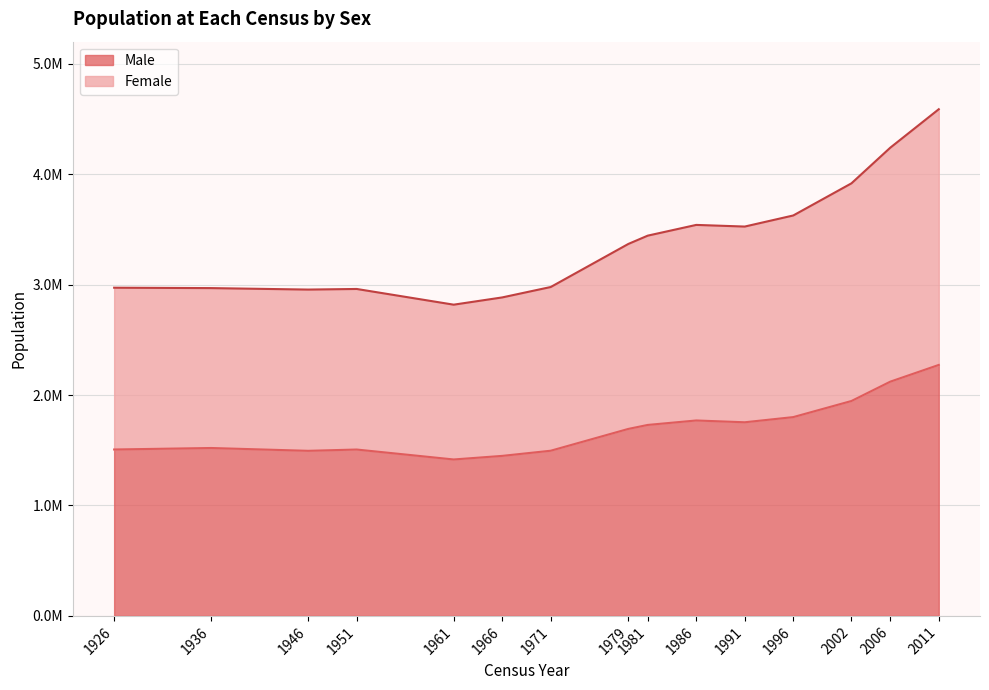

At which label is Female closest to 3703296?

1996